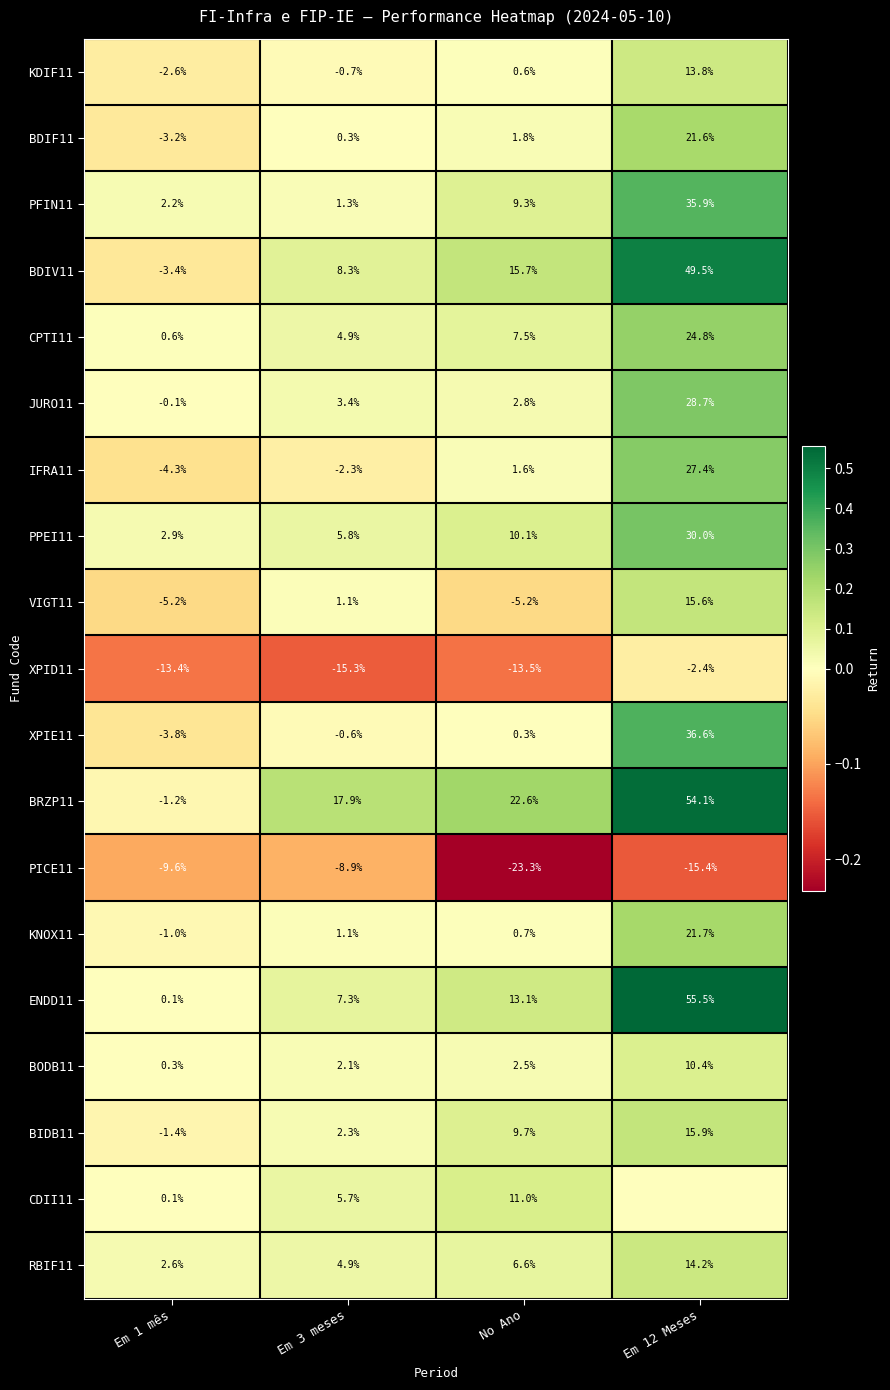

At how many categories does at least one series exceed 0?

4